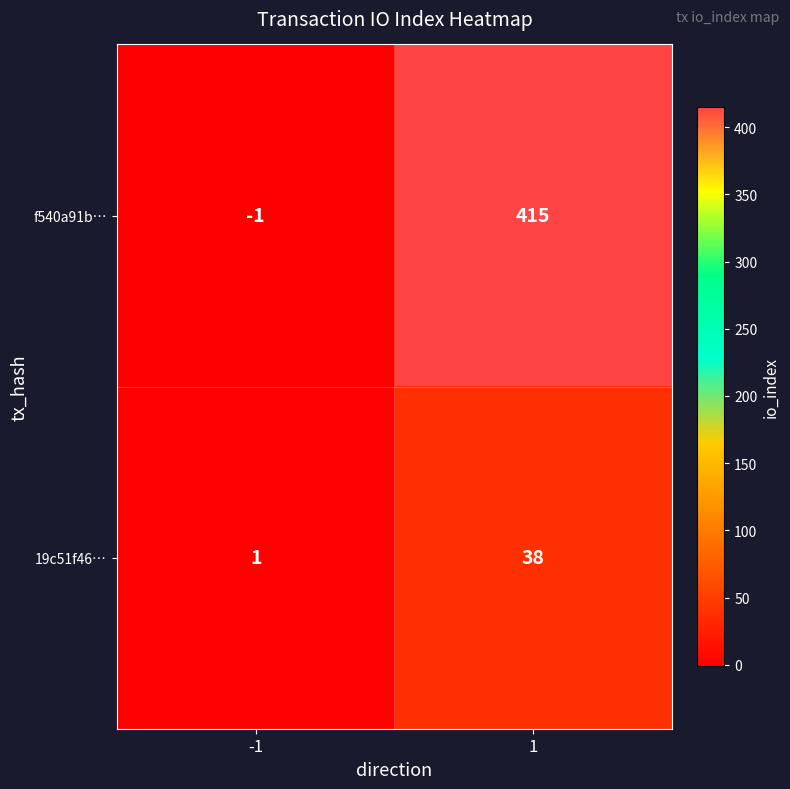

Rank the series by their maximum value, from lowest to highest.

19c51f46…, f540a91b…